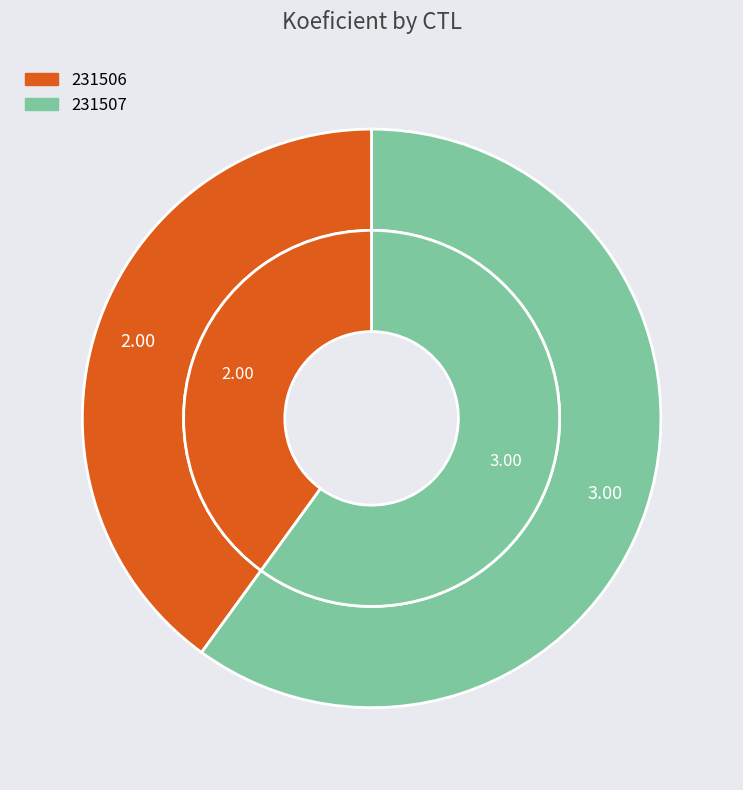

The 231506 slice represents 32% of the pie. True or false?

False